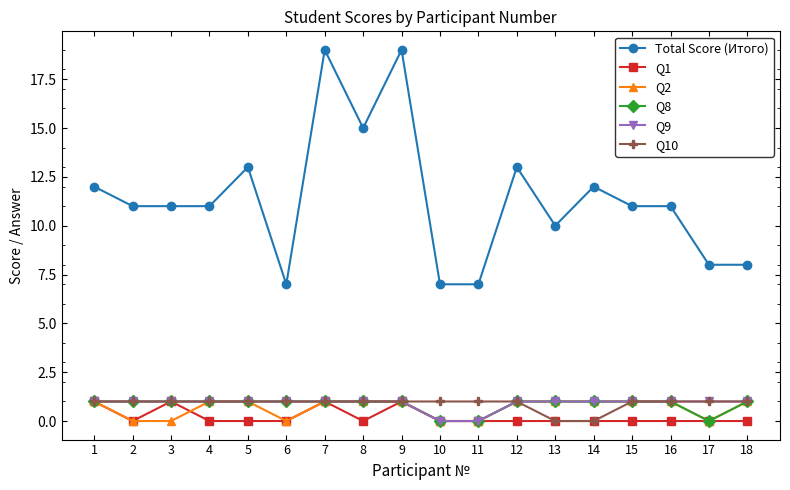

Which series has the largest total across all categories?

Total Score (Итого)